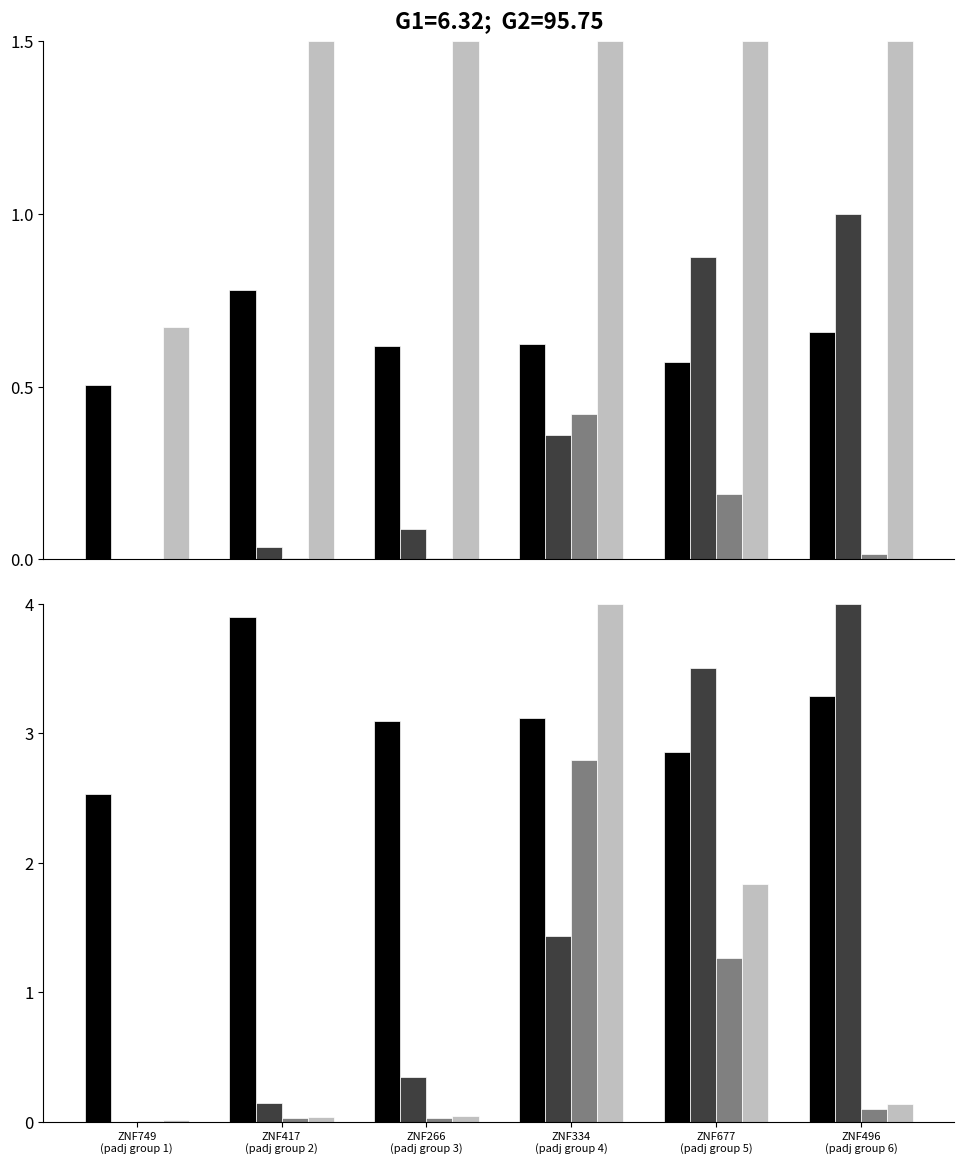

What is the difference between the maximum and minimum values in the peak.ratio.on.te series?

1.4